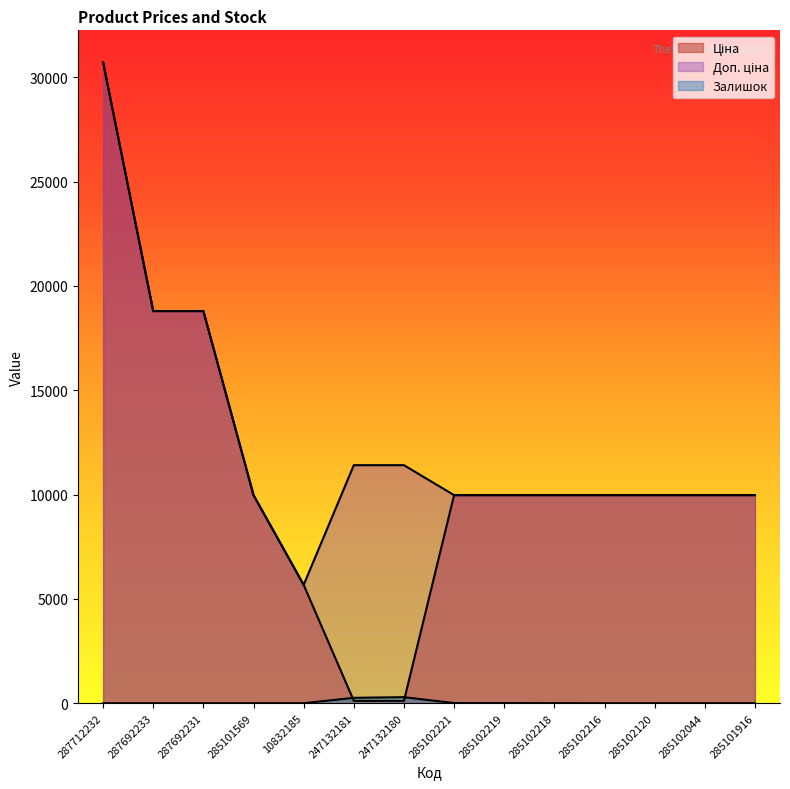

Which series changed the most between 285102218 and 285101916?

Залишок